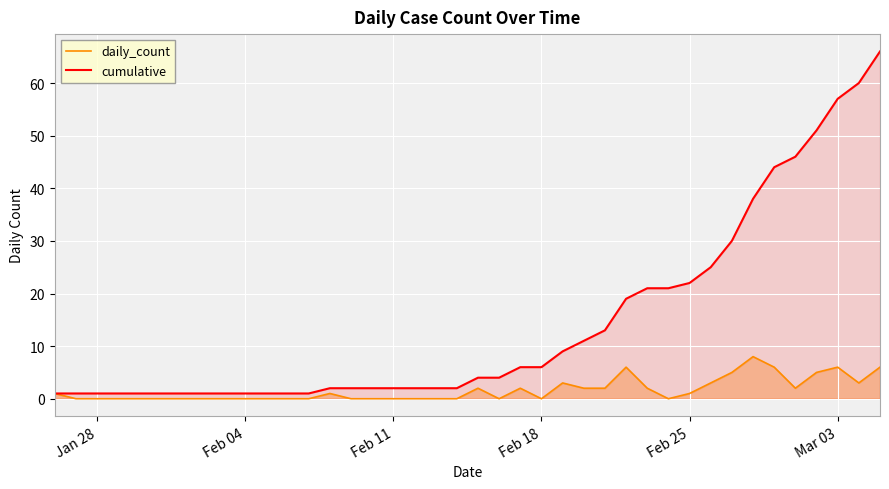

Which series has the widest spread of values?

cumulative